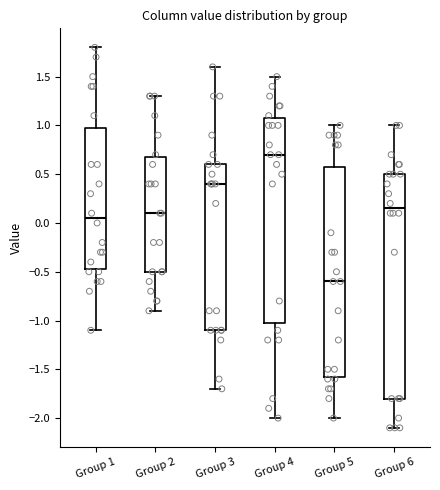

Which box is the tallest, from its lower edge to its upper edge?

Group 6